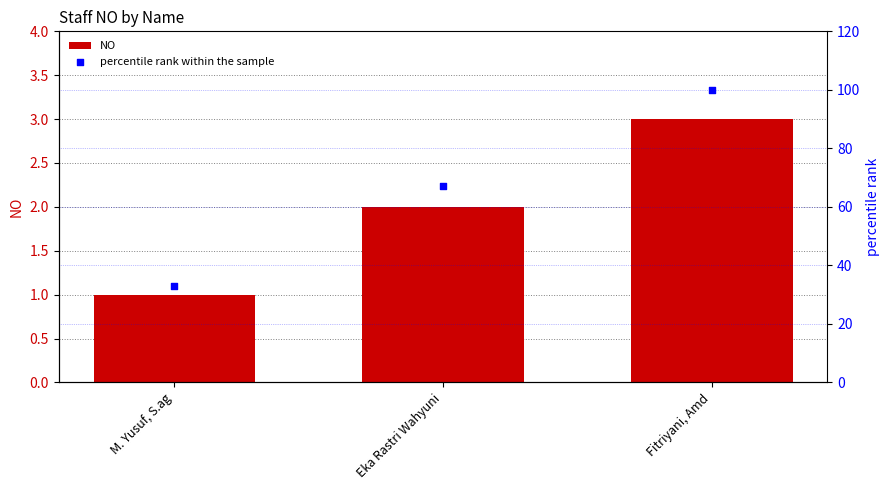

At which category is the sum across all series the highest?

Fitriyani, Amd